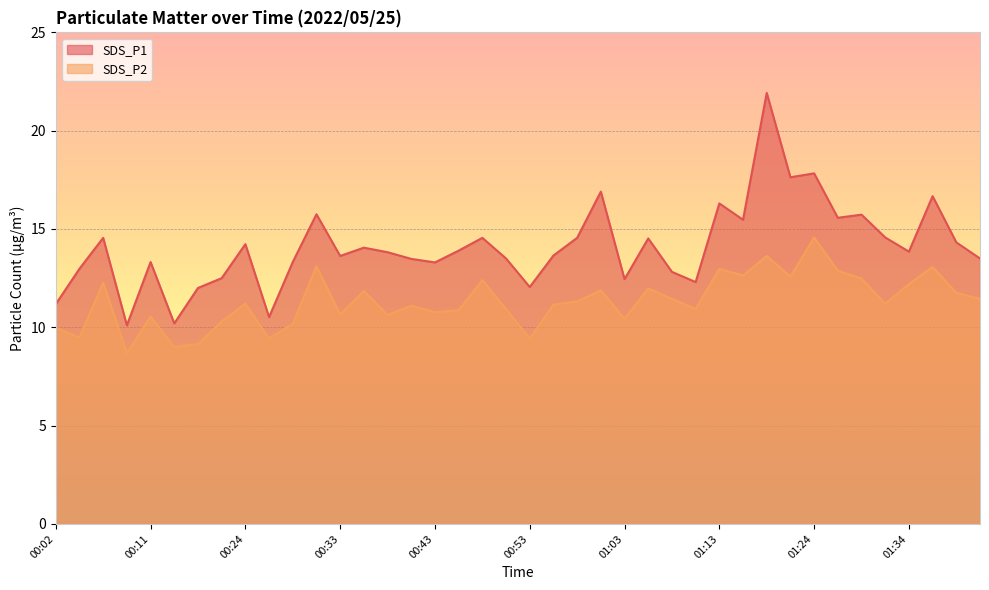

How many lines are shown in the chart?

2